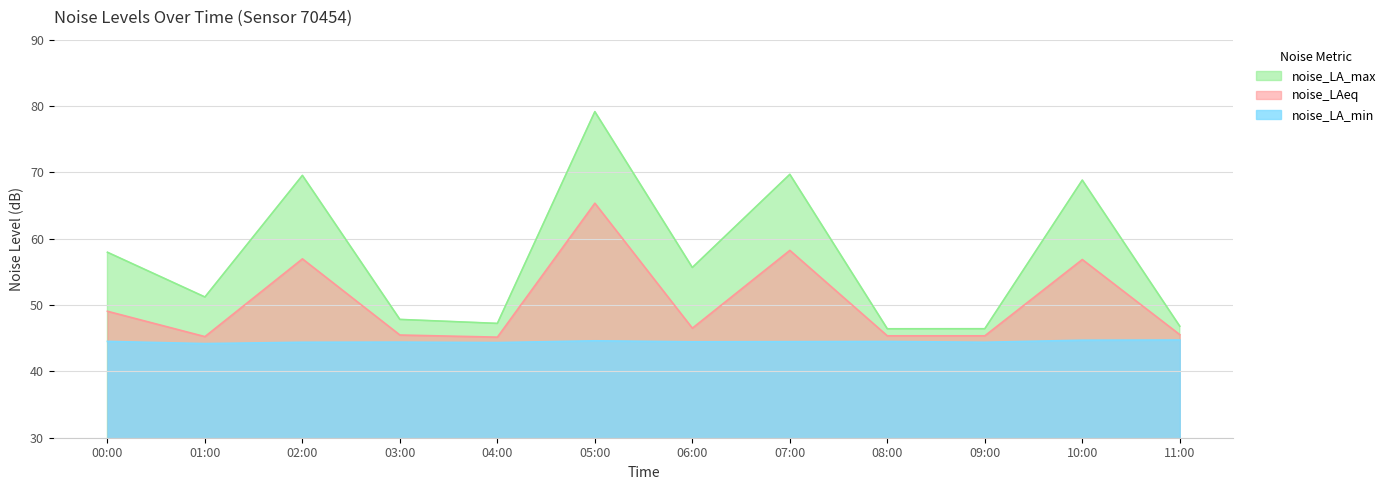

Does the chart display data point markers on the line(s)?

No